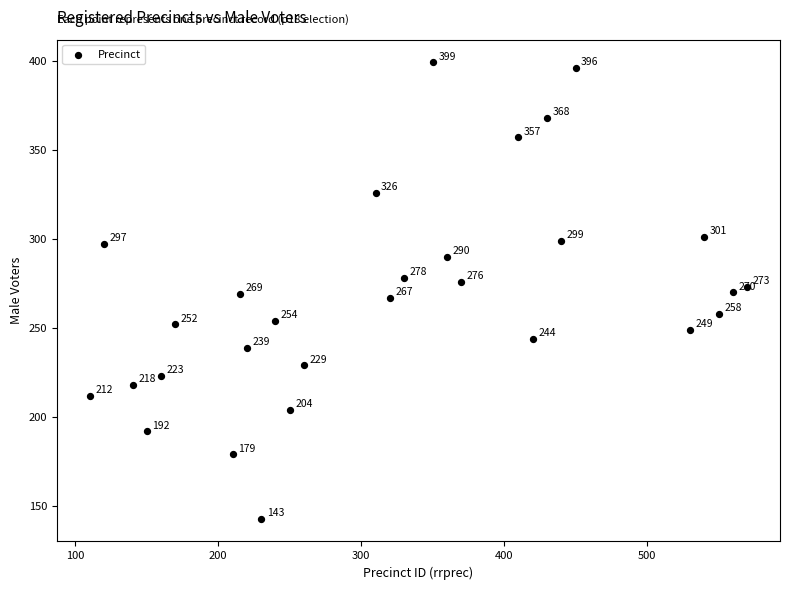

What Y value in the scatter plot is closest to 271?

270